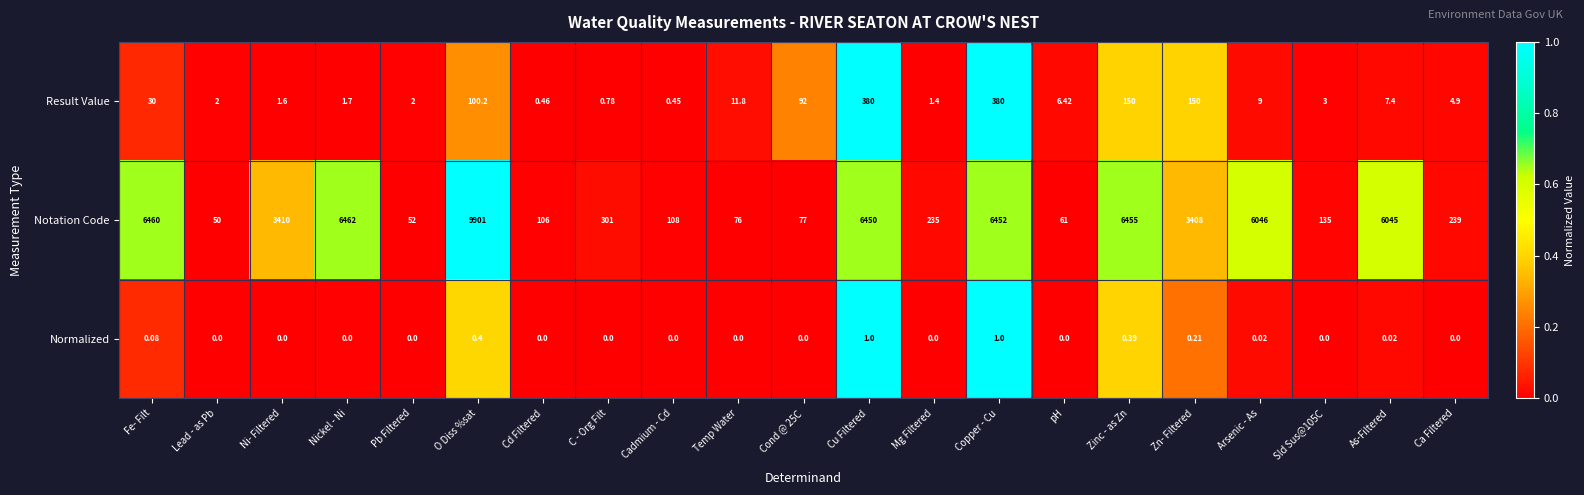

Rank the series at Ca Filtered from highest to lowest value.

Notation Code, Result Value, Normalized